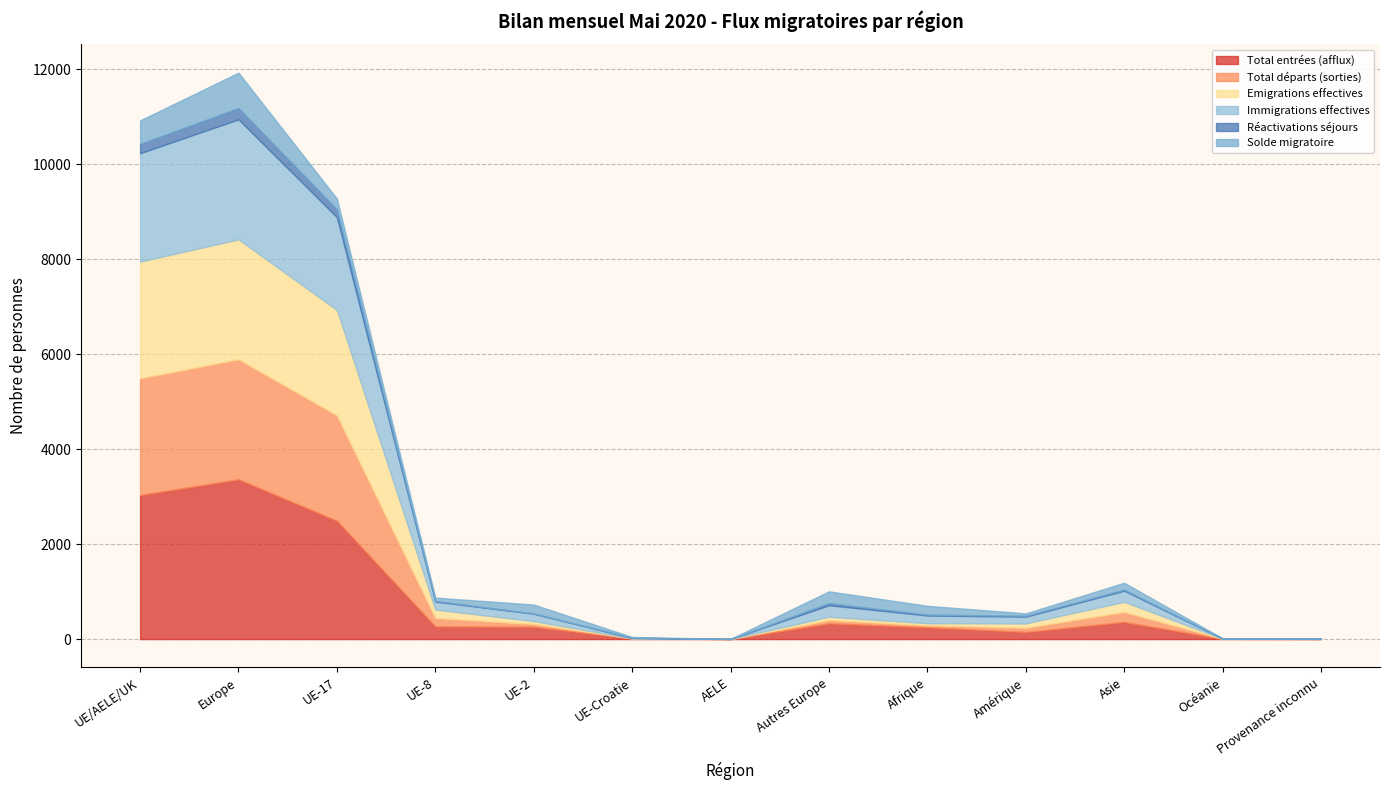

Reading right to left, transcribe all the data shown in this chart.

Total entrées (afflux): 3	5	360	149	248	331	1	14	260	266	2492	3364	3033
Total départs (sorties): 2	1	212	90	43	69	1	1	59	178	2220	2528	2459
Emigrations effectives: 2	1	212	90	43	69	1	1	59	177	2217	2524	2455
Immigrations effectives: 1	5	234	143	162	244	0	7	156	168	1952	2527	2283
Réactivations séjours: 1	0	23	18	19	43	0	6	5	15	171	240	197
Solde migratoire: 2	4	145	51	185	249	0	15	188	69	222	743	494